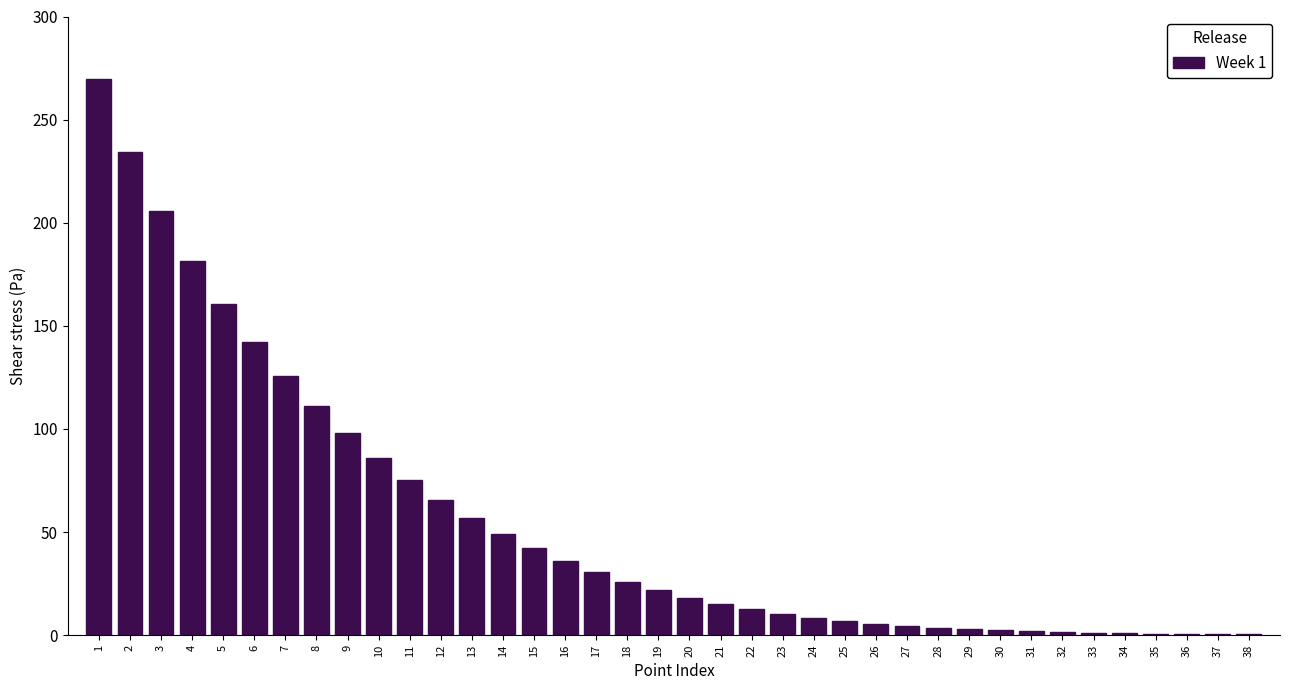

The value at 5 is 160.6. True or false?

True